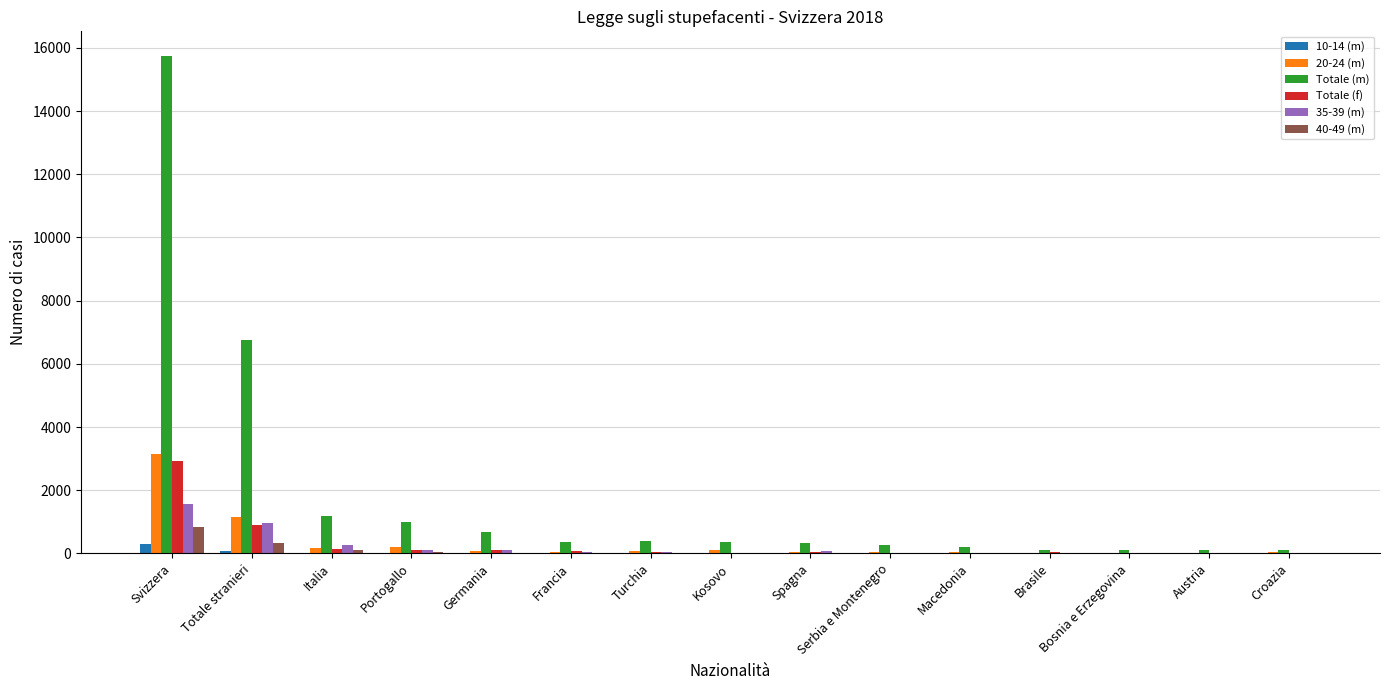

At which category is the sum across all series the highest?

Svizzera